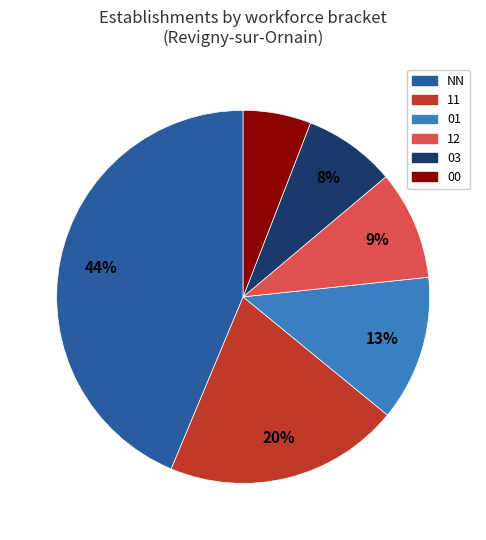

Count the number of slices in the pie.

6